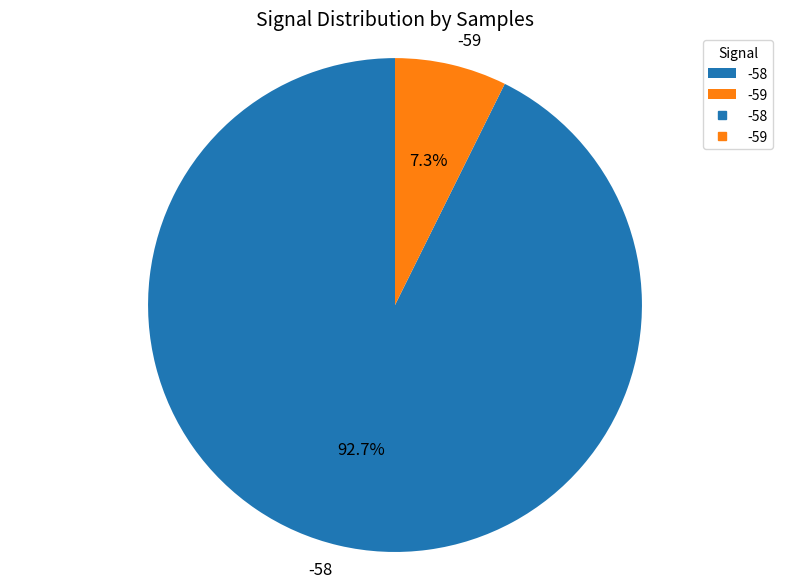

What is the smallest slice in the pie chart?

-59